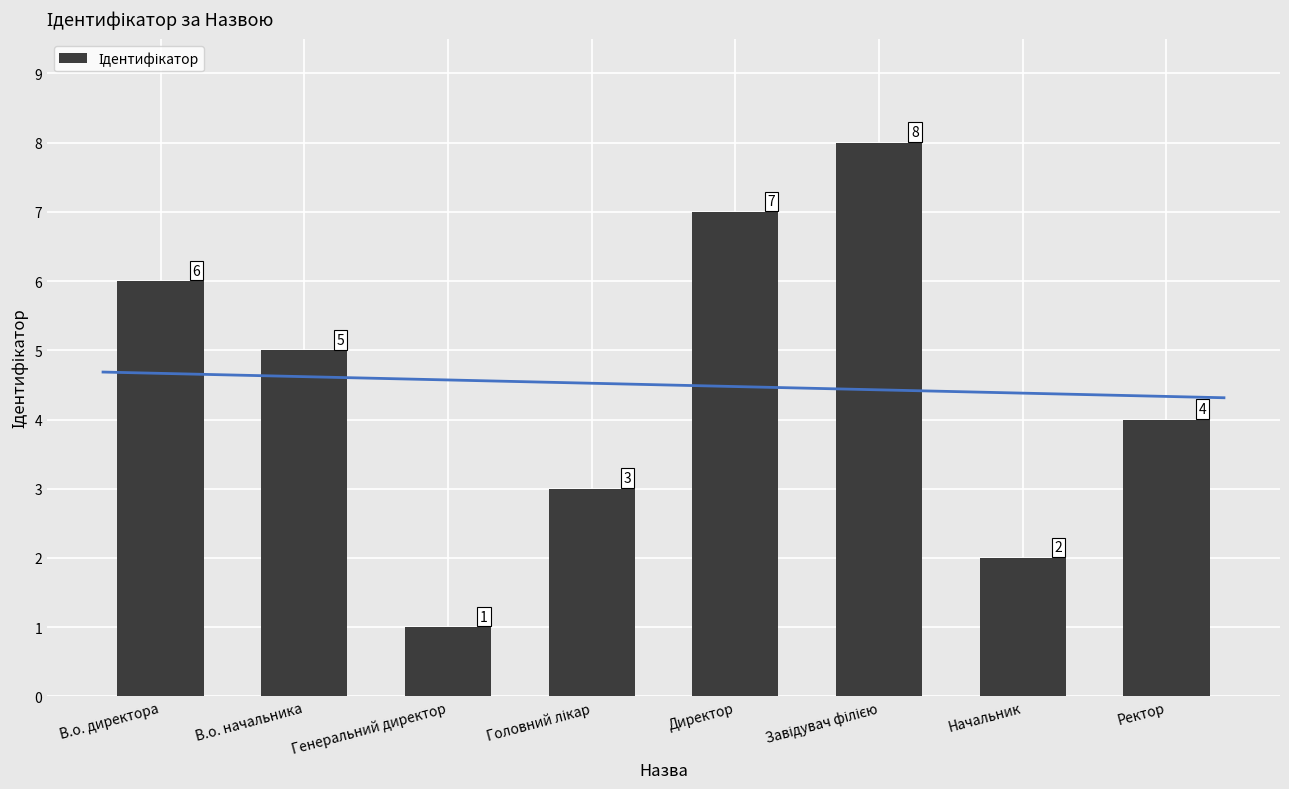

What is the label of the 8th bar from the right?

В.о. директора